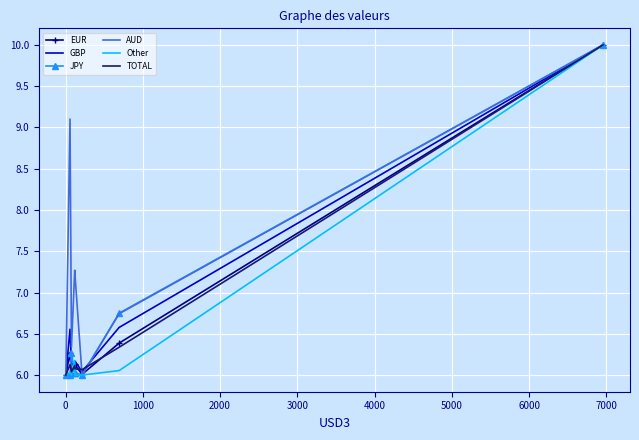

What is the greatest value displayed?

10.0